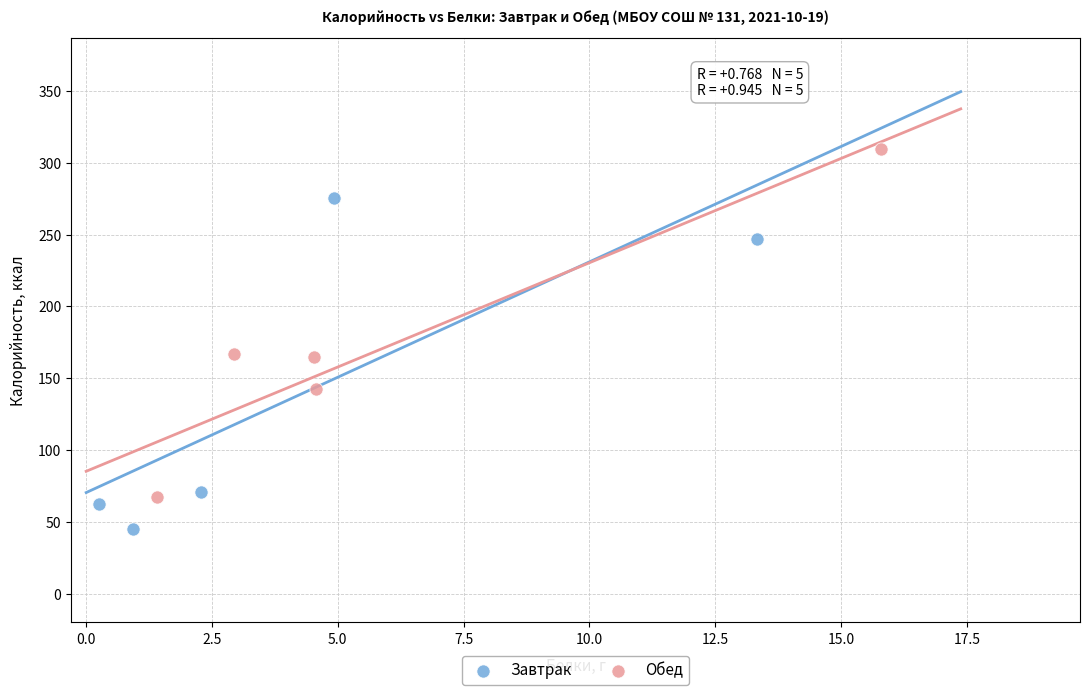

Which series has the widest spread of Y values?

Обед